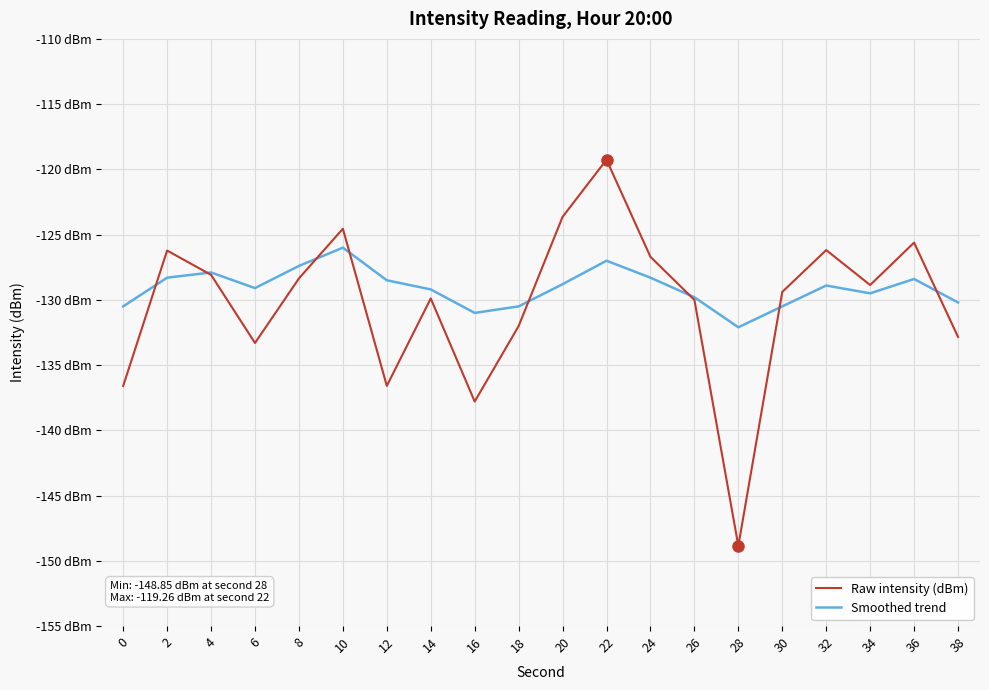

Reading left to right, what are all the values shown in this chart?

Raw intensity (dBm): 0=-136.6	2=-126.2	4=-128.1	6=-133.3	8=-128.4	10=-124.5	12=-136.6	14=-129.9	16=-137.8	18=-132.0	20=-123.6	22=-119.3	24=-126.7	26=-130.0	28=-148.8	30=-129.4	32=-126.2	34=-128.9	36=-125.6	38=-132.8
Smoothed trend: 0=-130.5	2=-128.3	4=-127.9	6=-129.1	8=-127.4	10=-126.0	12=-128.5	14=-129.2	16=-131.0	18=-130.5	20=-128.8	22=-127.0	24=-128.3	26=-129.8	28=-132.1	30=-130.5	32=-128.9	34=-129.5	36=-128.4	38=-130.2